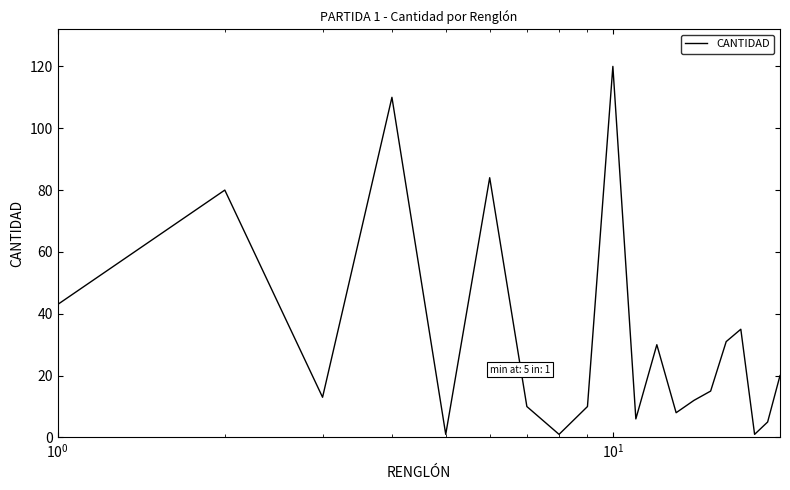

What is the difference between the maximum and minimum values?

119